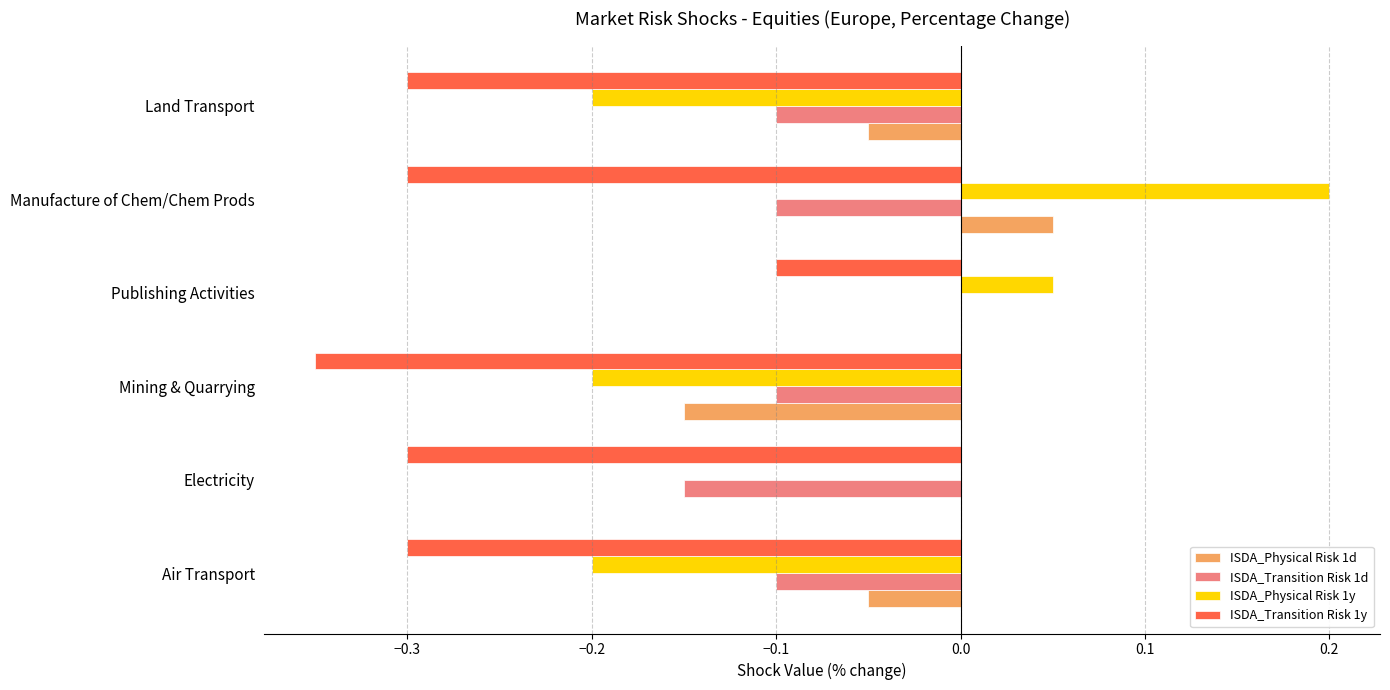

The ISDA_Physical Risk 1d series shows -0.1 at Land Transport. True or false?

True